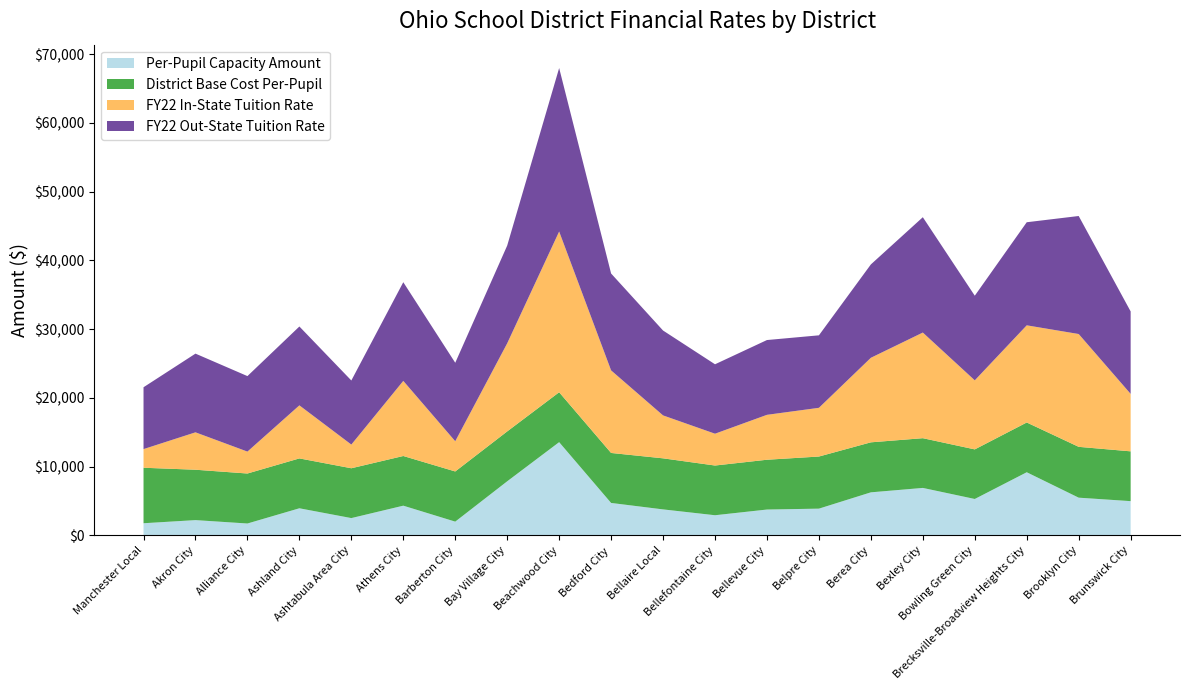

Reading left to right, extract all data points from this chart.

Per-Pupil Capacity Amount: 1768.4	2223.5	1730.5	3943.9	2518.8	4323.9	2003.1	7869.6	13563.8	4721.8	3782.3	2933.1	3762.5	3892.2	6264.1	6906.4	5298.5	9186.0	5487.8	4983.8
District Base Cost Per-Pupil: 8072.0	7328.2	7271.6	7254.7	7247.0	7225.4	7297.1	7256.1	7257.1	7270.0	7427.5	7230.8	7242.3	7578.9	7273.6	7233.7	7211.8	7237.2	7393.7	7243.4
FY22 In-State Tuition Rate: 2711.4	5440.9	3187.9	7716.1	3446.6	10926.0	4396.1	12812.8	23381.5	12009.3	6244.0	4628.2	6533.5	7087.3	12297.6	15365.0	10044.0	14134.7	16411.5	8358.5
FY22 Out-State Tuition Rate: 8997.0	11448.0	10982.9	11472.5	9321.8	14354.5	11414.6	14219.7	23780.2	14094.1	12346.4	10098.6	10879.3	10545.1	13581.5	16777.5	12311.9	14993.5	17166.4	11994.0